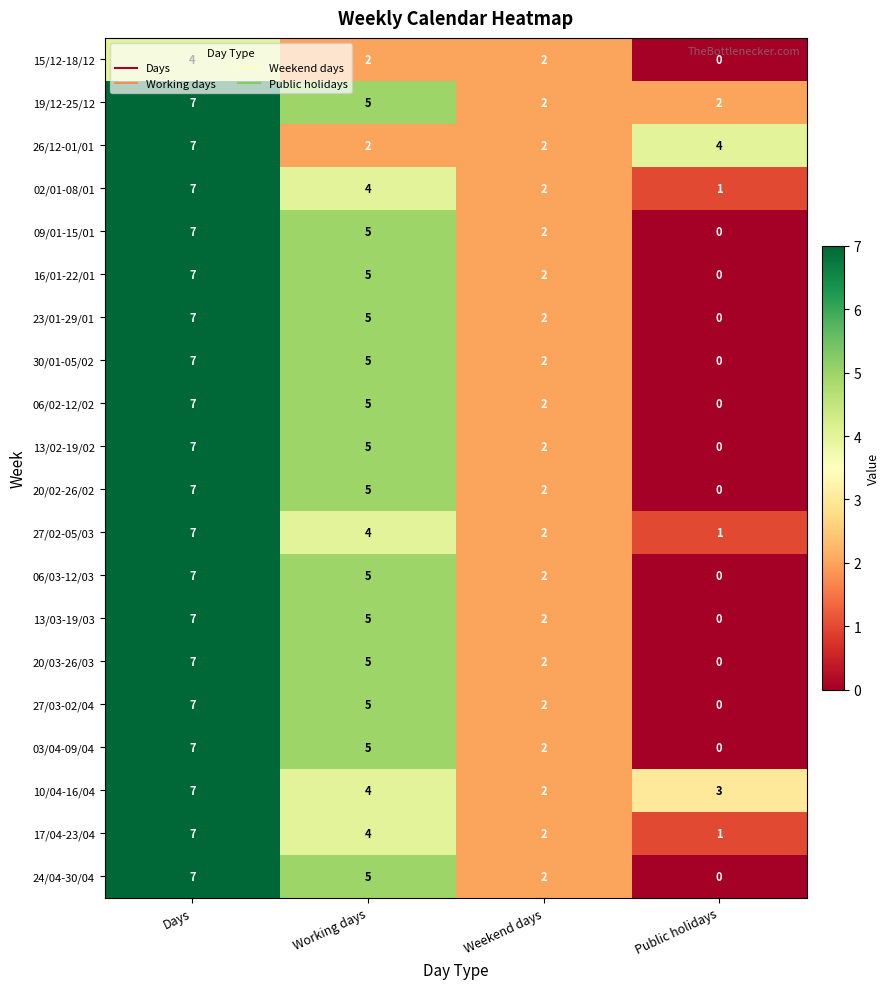

What is the difference between the maximum and minimum values in the 06/03-12/03 series?

7